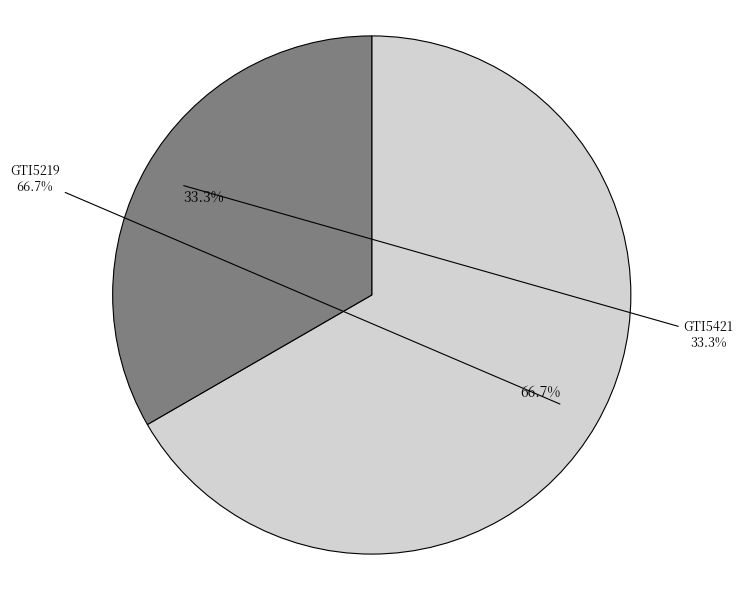

Is the sum of GTI5219 and GTI5421 greater than half?

Yes